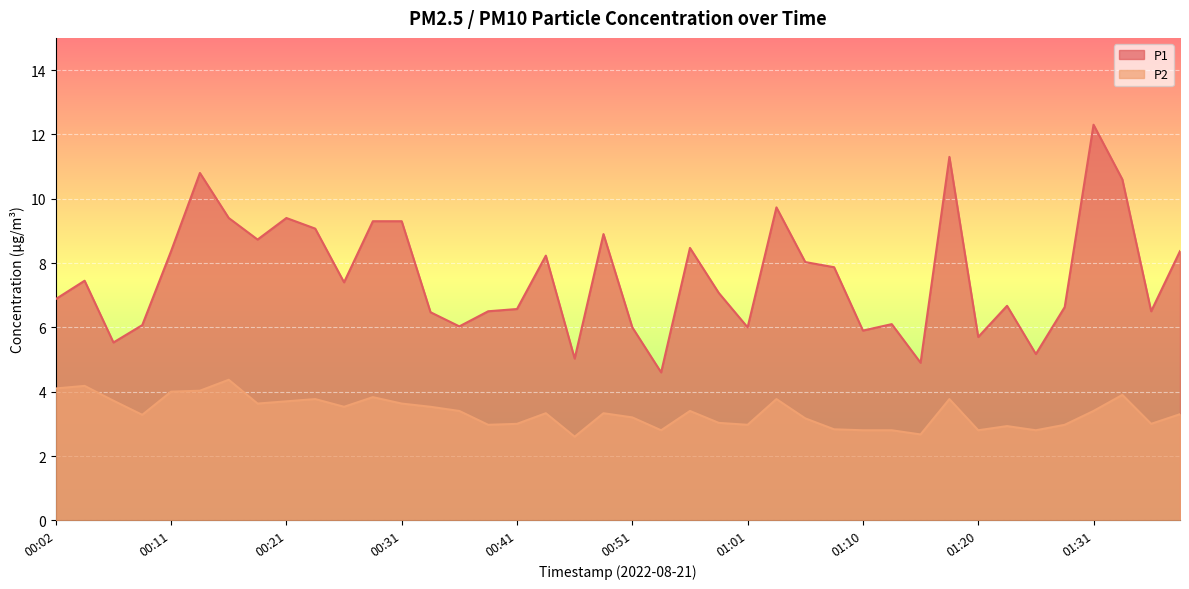

What is the maximum value for P2?

4.4